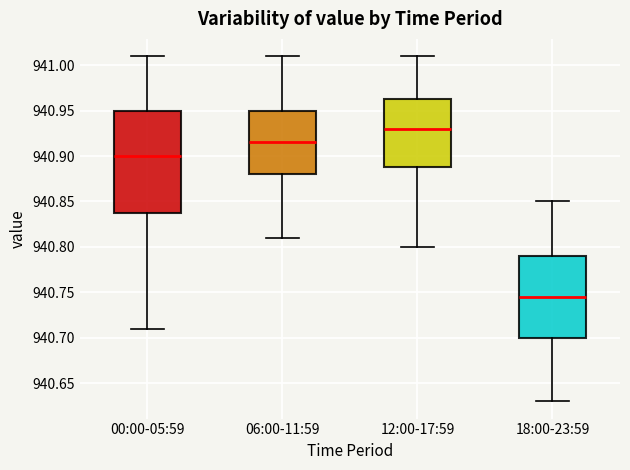

Which box is the tallest, from its lower edge to its upper edge?

00:00-05:59